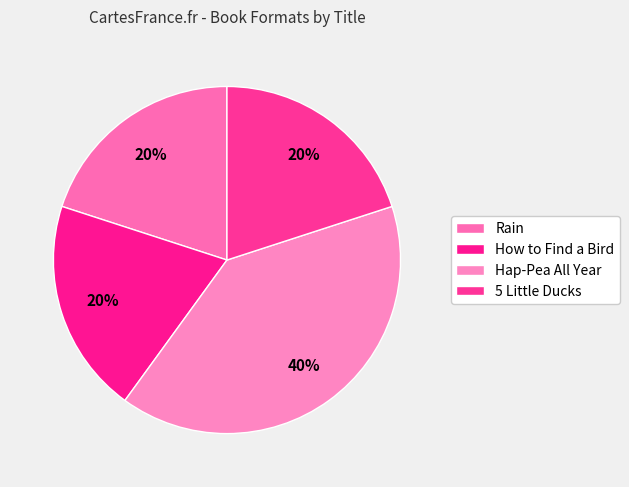

To the nearest percent, what is the combined percentage of Hap-Pea All Year and Rain?

60%